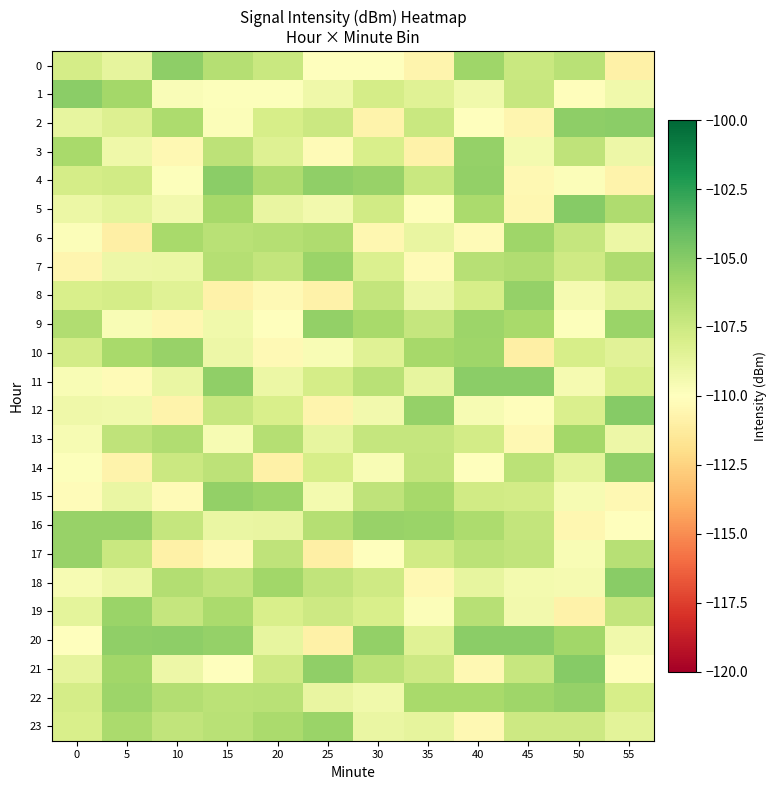

Reading right to left, transcribe all the data shown in this chart.

0: 55=-110.9	50=-106.7	45=-107.4	40=-105.8	35=-110.6	30=-110.1	25=-110.1	20=-107.4	15=-106.6	10=-105.3	5=-108.7	0=-107.9
1: 55=-109.2	50=-110.2	45=-107.3	40=-109.2	35=-108.4	30=-107.8	25=-109.2	20=-109.9	15=-109.9	10=-109.7	5=-106.0	0=-105.2
2: 55=-105.2	50=-105.3	45=-110.6	40=-110.0	35=-107.3	30=-110.7	25=-107.4	20=-107.9	15=-109.8	10=-106.3	5=-108.3	0=-108.8
3: 55=-109.1	50=-107.0	45=-109.4	40=-105.5	35=-110.8	30=-108.0	25=-110.3	20=-108.3	15=-106.9	10=-110.4	5=-109.2	0=-106.1
4: 55=-110.7	50=-109.8	45=-110.5	40=-105.5	35=-107.4	30=-105.6	25=-105.4	20=-106.3	15=-105.2	10=-109.9	5=-107.7	0=-107.9
5: 55=-106.4	50=-105.1	45=-110.5	40=-106.2	35=-110.1	30=-107.7	25=-109.3	20=-108.8	15=-106.0	10=-109.4	5=-108.7	0=-109.0
6: 55=-109.0	50=-107.2	45=-105.8	40=-110.3	35=-108.8	30=-110.5	25=-106.4	20=-106.6	15=-106.7	10=-106.1	5=-111.0	0=-109.8
7: 55=-106.4	50=-107.6	45=-106.4	40=-106.7	35=-110.3	30=-108.2	25=-105.7	20=-107.2	15=-106.6	10=-109.0	5=-109.1	0=-110.6
8: 55=-108.5	50=-109.5	45=-105.5	40=-107.9	35=-109.1	30=-107.2	25=-110.8	20=-110.3	15=-110.8	10=-108.4	5=-107.9	0=-108.0
9: 55=-105.6	50=-109.9	45=-106.2	40=-105.8	35=-107.2	30=-106.1	25=-105.4	20=-110.0	15=-109.3	10=-110.5	5=-109.6	0=-106.5
10: 55=-108.5	50=-107.9	45=-110.9	40=-105.8	35=-106.1	30=-108.4	25=-109.6	20=-110.3	15=-109.1	10=-105.6	5=-106.1	0=-107.8
11: 55=-108.0	50=-109.5	45=-105.2	40=-105.2	35=-108.8	30=-106.8	25=-107.9	20=-109.0	15=-105.3	10=-109.0	5=-110.3	0=-109.7
12: 55=-105.1	50=-108.1	45=-110.1	40=-109.6	35=-105.5	30=-109.3	25=-110.7	20=-108.0	15=-107.3	10=-110.8	5=-109.3	0=-109.2
13: 55=-109.1	50=-106.0	45=-110.4	40=-107.8	35=-107.2	30=-107.2	25=-108.8	20=-106.6	15=-109.6	10=-106.4	5=-107.0	0=-109.5
14: 55=-105.4	50=-108.7	45=-106.8	40=-109.9	35=-107.1	30=-109.6	25=-107.9	20=-110.9	15=-106.9	10=-107.4	5=-110.7	0=-109.9
15: 55=-110.4	50=-109.5	45=-107.8	40=-107.7	35=-106.1	30=-107.0	25=-109.4	20=-105.7	15=-105.4	10=-110.3	5=-108.9	0=-110.2
16: 55=-110.0	50=-110.5	45=-107.1	40=-106.3	35=-105.7	30=-105.6	25=-106.6	20=-108.9	15=-109.0	10=-107.2	5=-105.6	0=-105.6
17: 55=-106.7	50=-109.6	45=-107.1	40=-106.8	35=-107.7	30=-110.0	25=-111.0	20=-107.0	15=-110.4	10=-110.9	5=-107.4	0=-105.6
18: 55=-105.2	50=-109.5	45=-109.4	40=-108.8	35=-110.4	30=-107.6	25=-107.0	20=-105.9	15=-107.1	10=-106.5	5=-109.0	0=-109.6
19: 55=-107.1	50=-110.8	45=-109.3	40=-106.7	35=-109.8	30=-108.0	25=-107.5	20=-108.0	15=-106.2	10=-107.2	5=-105.6	0=-108.6
20: 55=-109.2	50=-105.9	45=-105.2	40=-105.2	35=-108.4	30=-105.4	25=-110.9	20=-108.8	15=-105.5	10=-105.3	5=-105.3	0=-109.9
21: 55=-110.1	50=-105.0	45=-107.3	40=-110.4	35=-107.6	30=-106.8	25=-105.4	20=-107.6	15=-110.0	10=-109.1	5=-105.9	0=-108.7
22: 55=-107.9	50=-105.5	45=-105.8	40=-106.1	35=-106.1	30=-109.2	25=-108.8	20=-106.8	15=-106.8	10=-106.5	5=-105.7	0=-107.9
23: 55=-108.6	50=-107.5	45=-107.5	40=-110.4	35=-108.7	30=-109.0	25=-105.6	20=-106.2	15=-106.8	10=-107.1	5=-106.2	0=-108.0